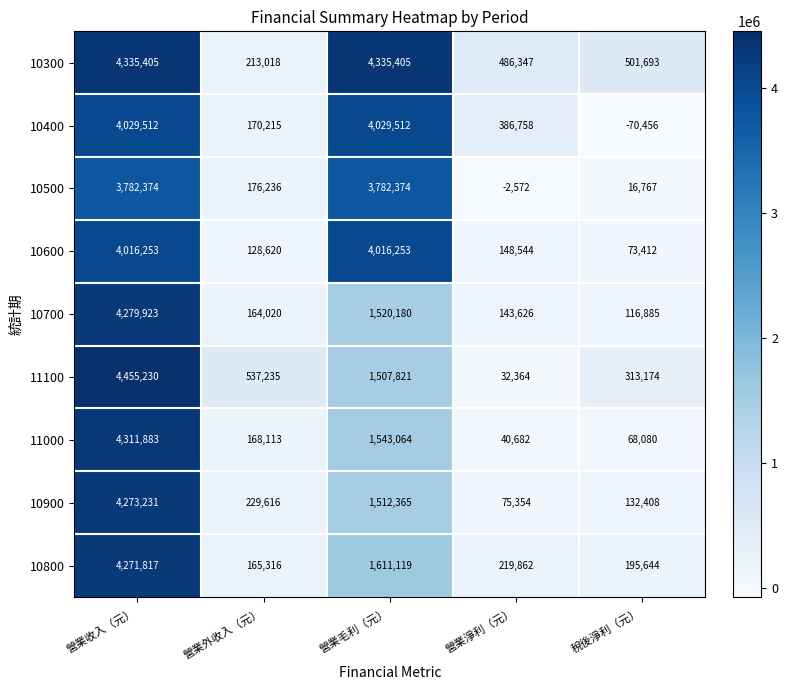

What is the average value of the 10600 series?

1676616